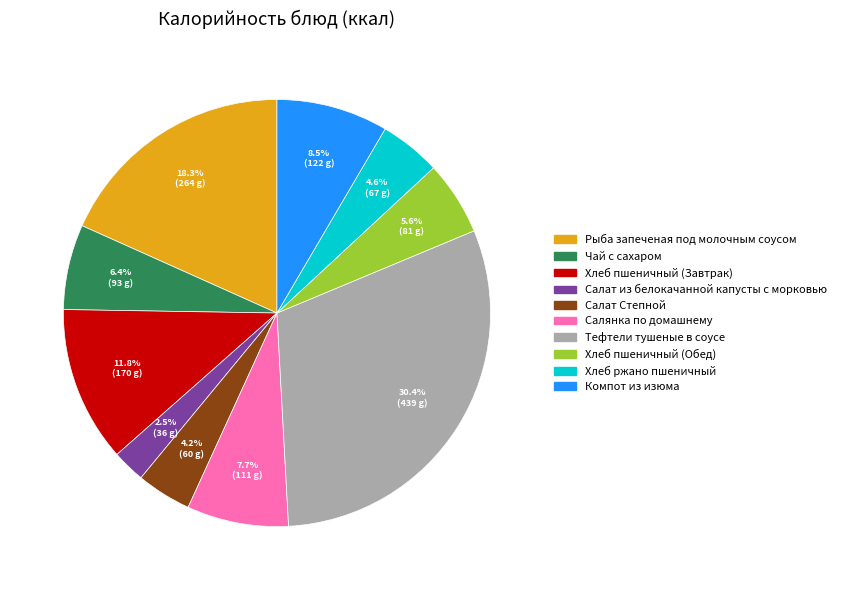

Do Хлеб пшеничный (Завтрак) and Салат Степной together represent more than half of the pie?

No